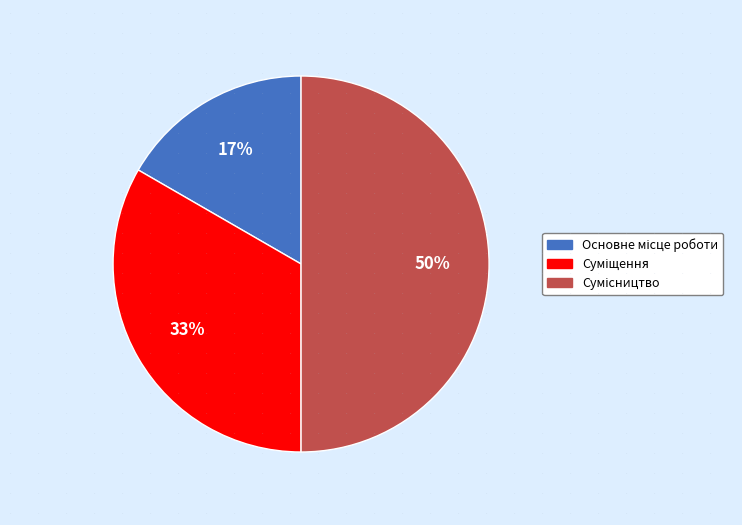

To the nearest percent, what is the difference between the largest and smallest slice percentages?

33%